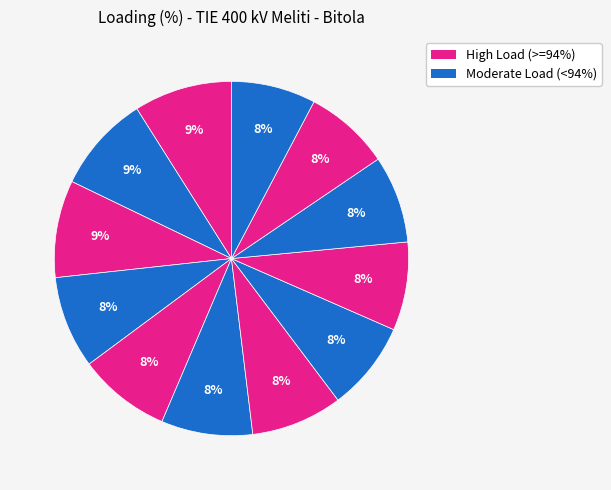

How many slices are in this pie chart?

12